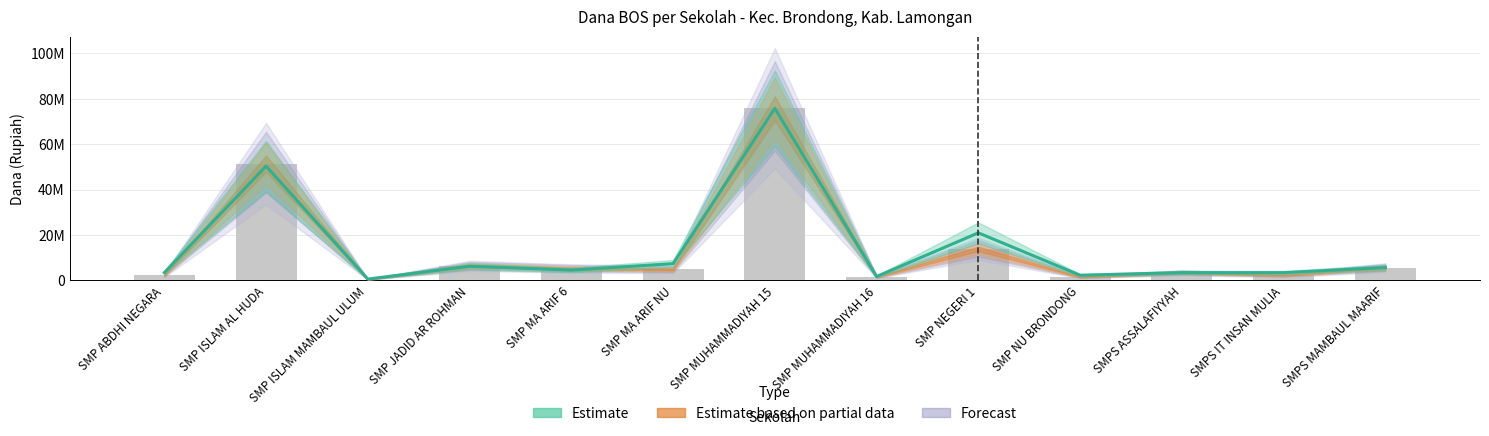

What is the change in value from SMPS IT INSAN MULIA to SMPS MAMBAUL MAARIF?

+2261194.0